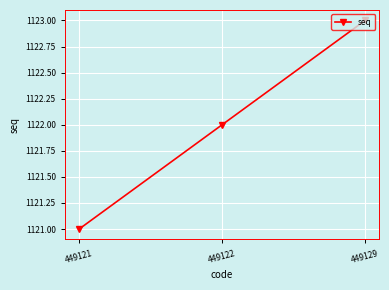

What is the difference between the values at 449122 and 449129?

1